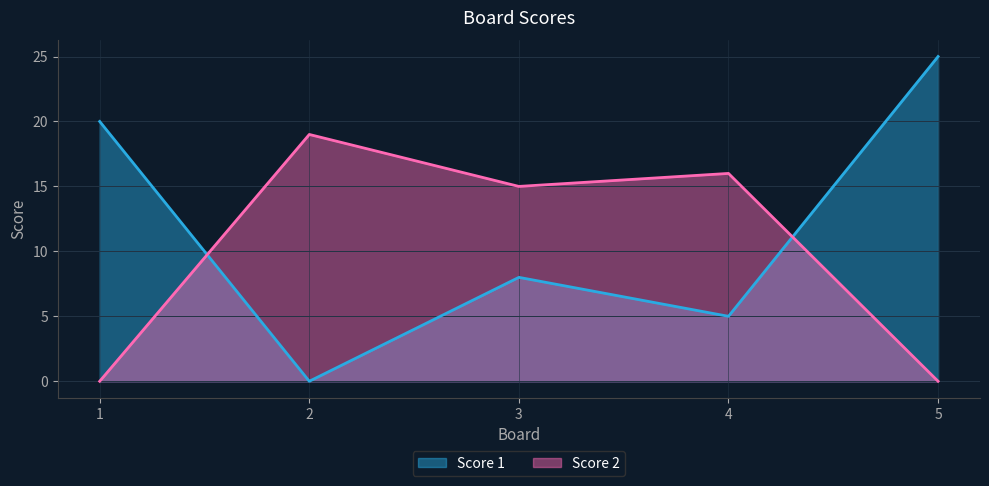

Reading left to right, extract all data points from this chart.

Score 1: 20	0	8	5	25
Score 2: 0	19	15	16	0